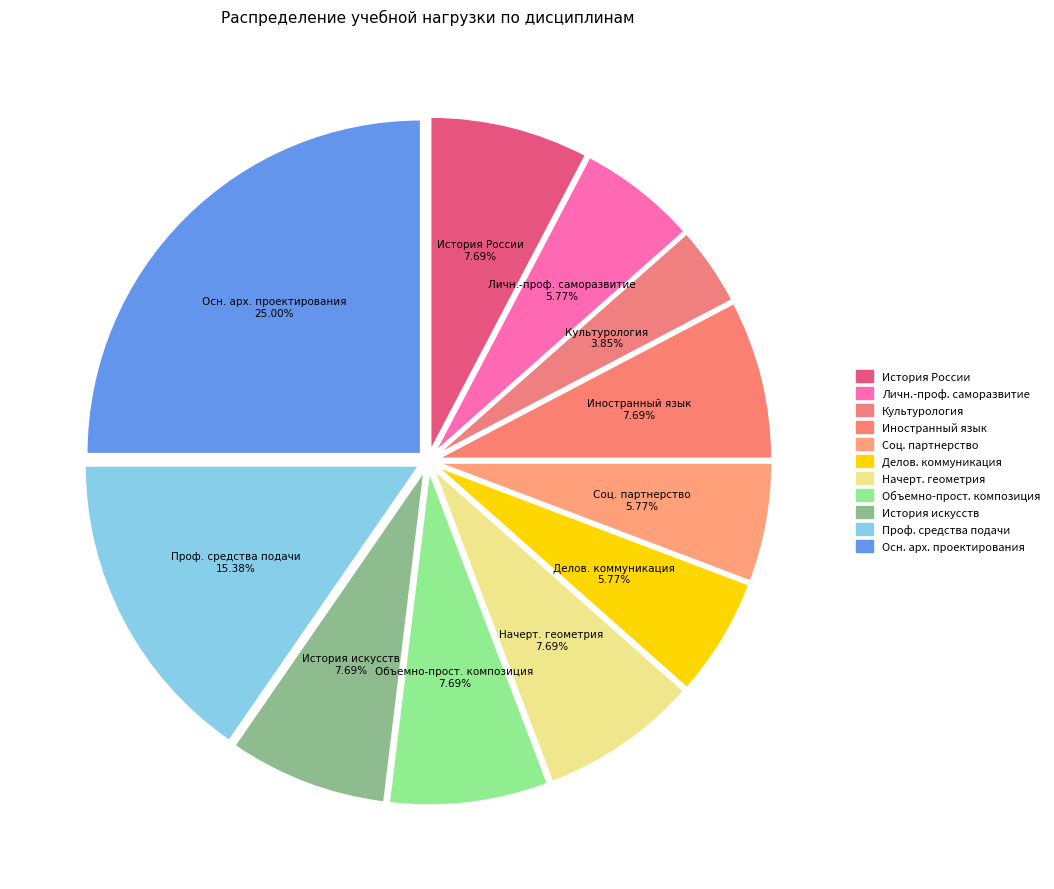

Is the sum of Соц. партнерство and Иностранный язык greater than half?

No